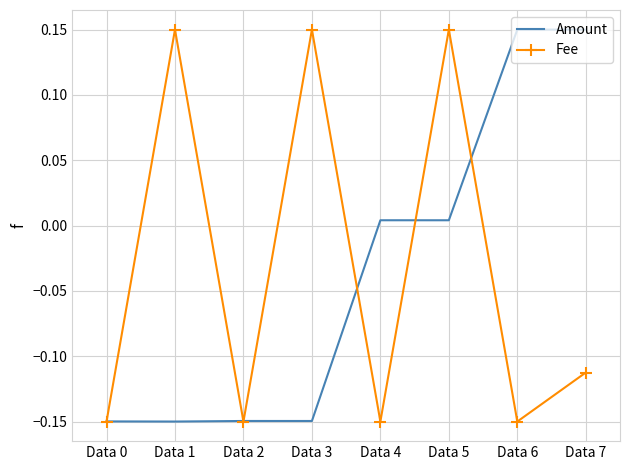

Which series changed the most between Data 0 and Data 6?

Amount